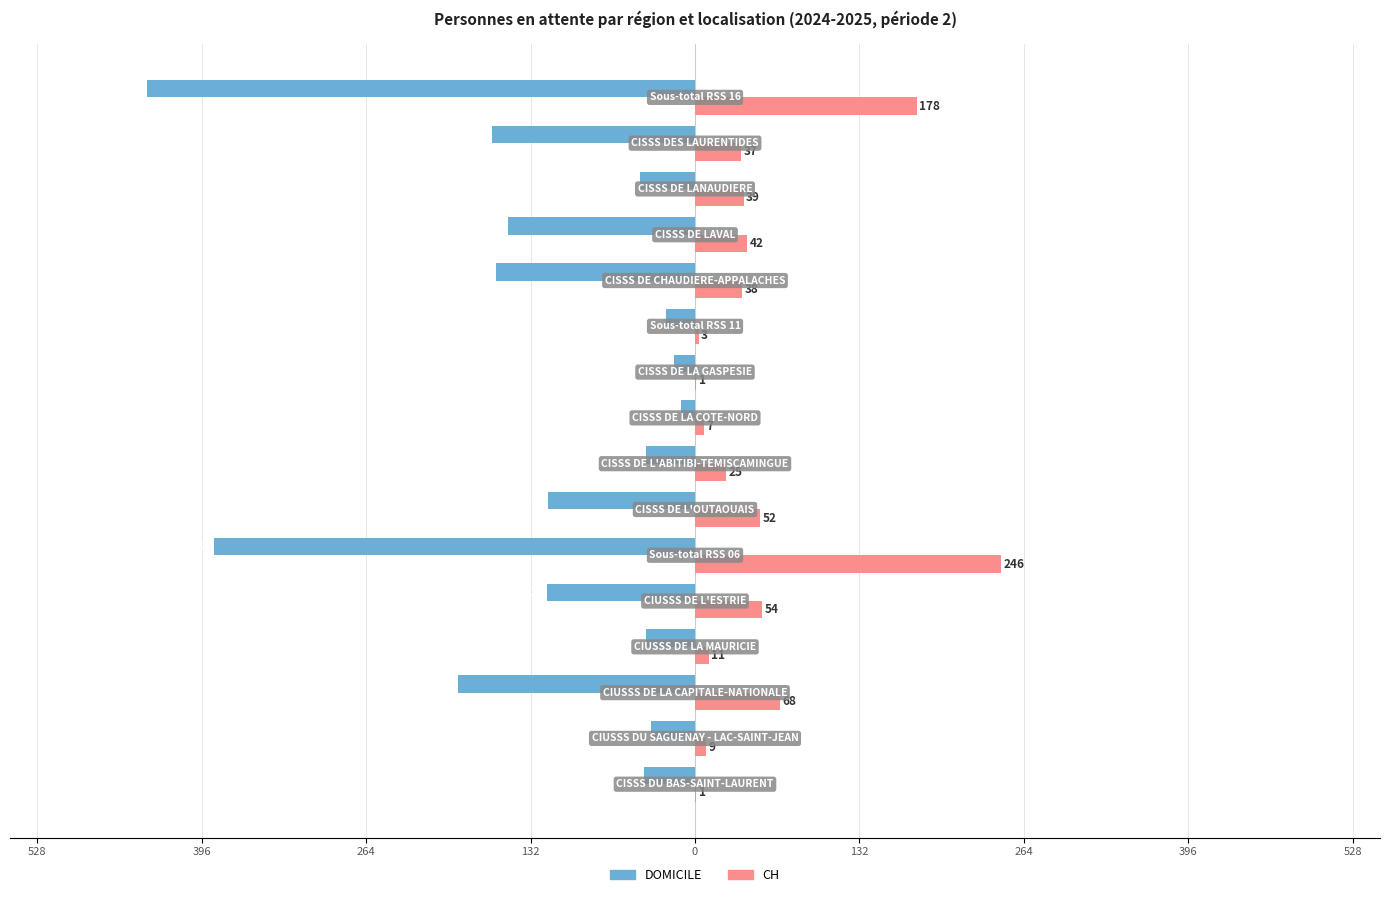

What are all the series names shown in the legend?

DOMICILE, CH